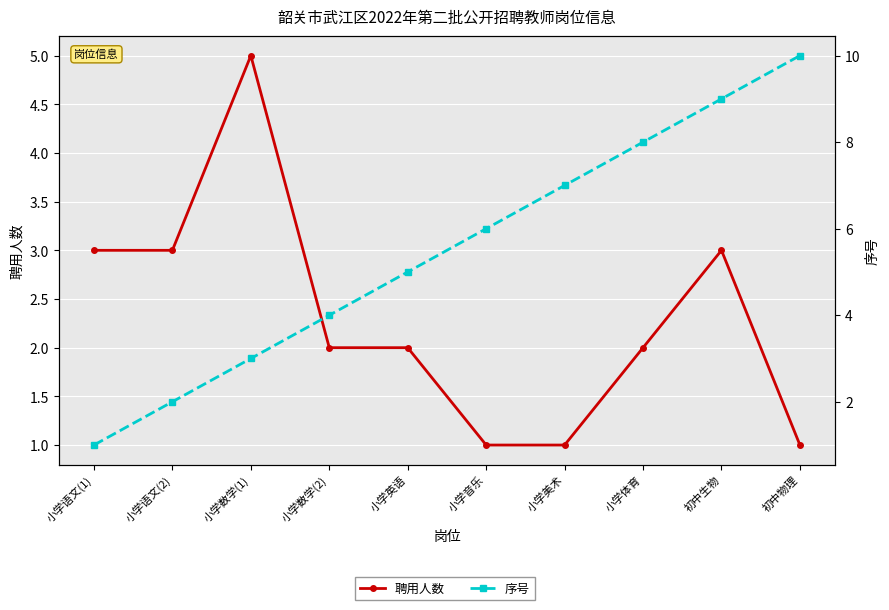

What is the average value of the 序号 series?

6